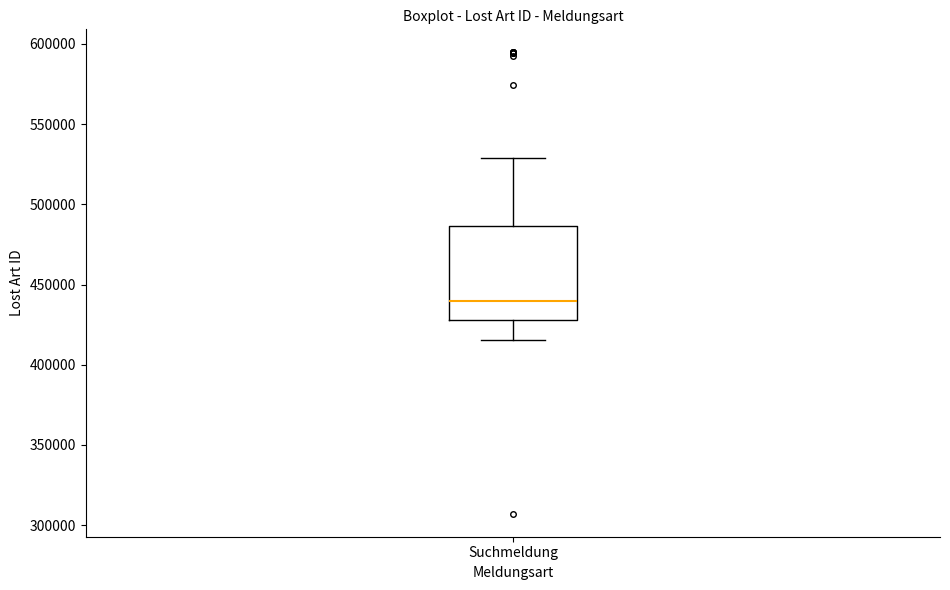

Read this box plot against the y-axis: the position of the median line, the range covered by the box, and the ends of both whiskers. The values are not printed on the chart, so give them approximately, as read against the axis.

median 440000, box 430000 to 485000, whiskers 415000 to 530000